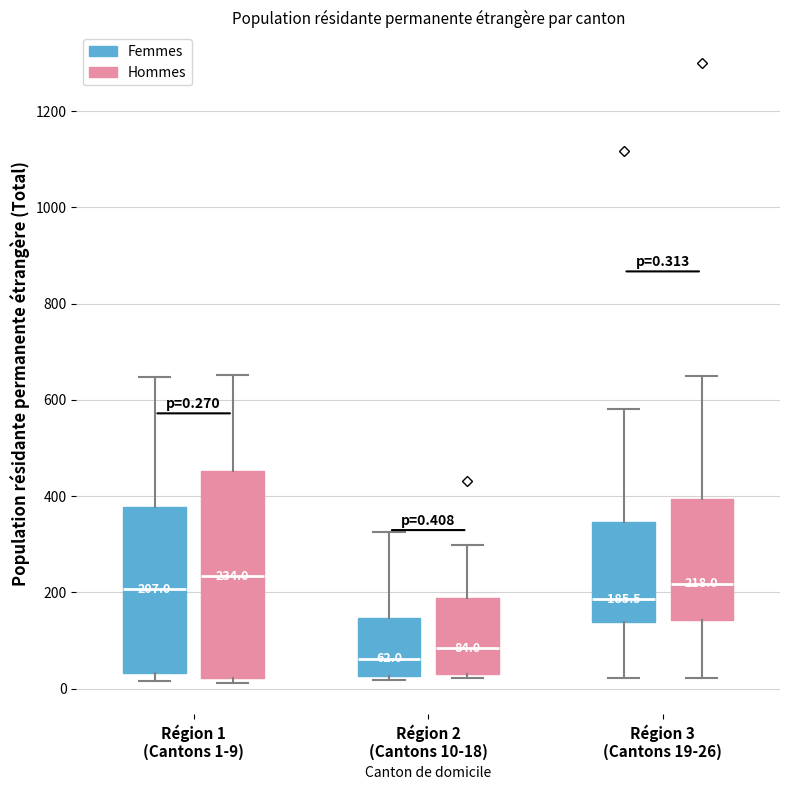

Comparing the boxes themselves (not the whiskers), which one is the tallest?

Région 1 (Cantons 1-9) (Hommes)